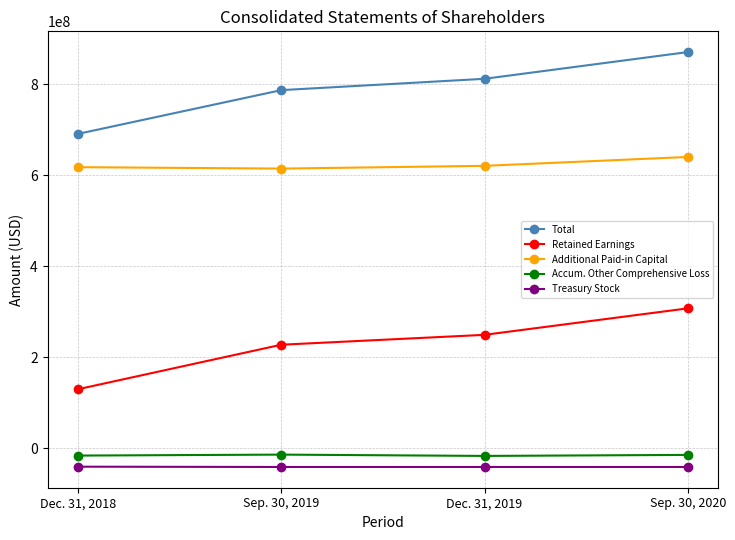

What is the sum of all Retained Earnings values?

912985000